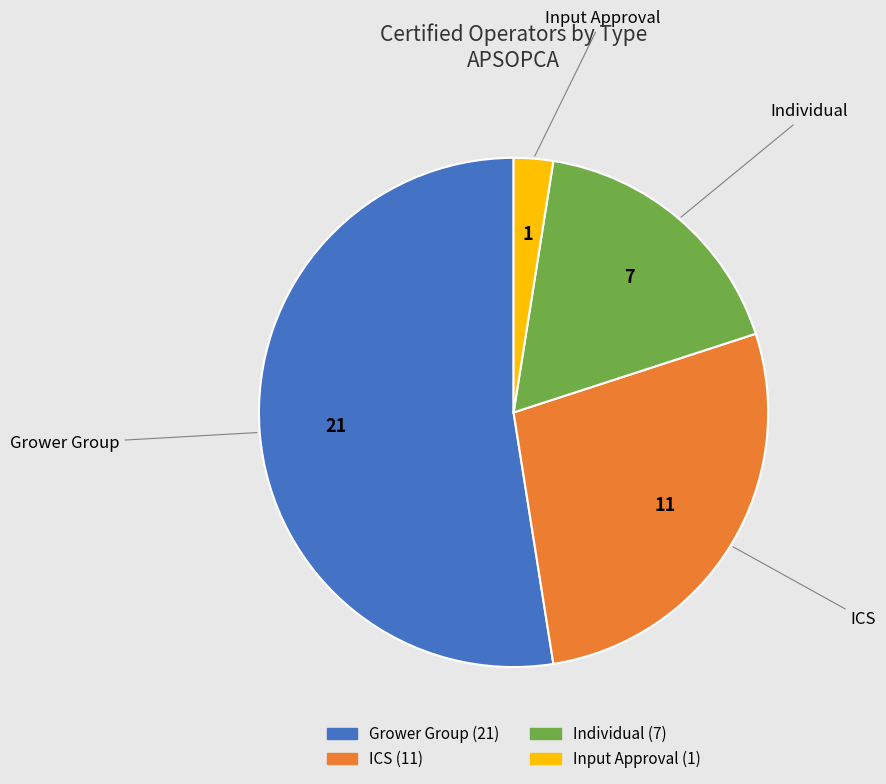

Combined, do Individual and Grower Group account for over 50%?

Yes